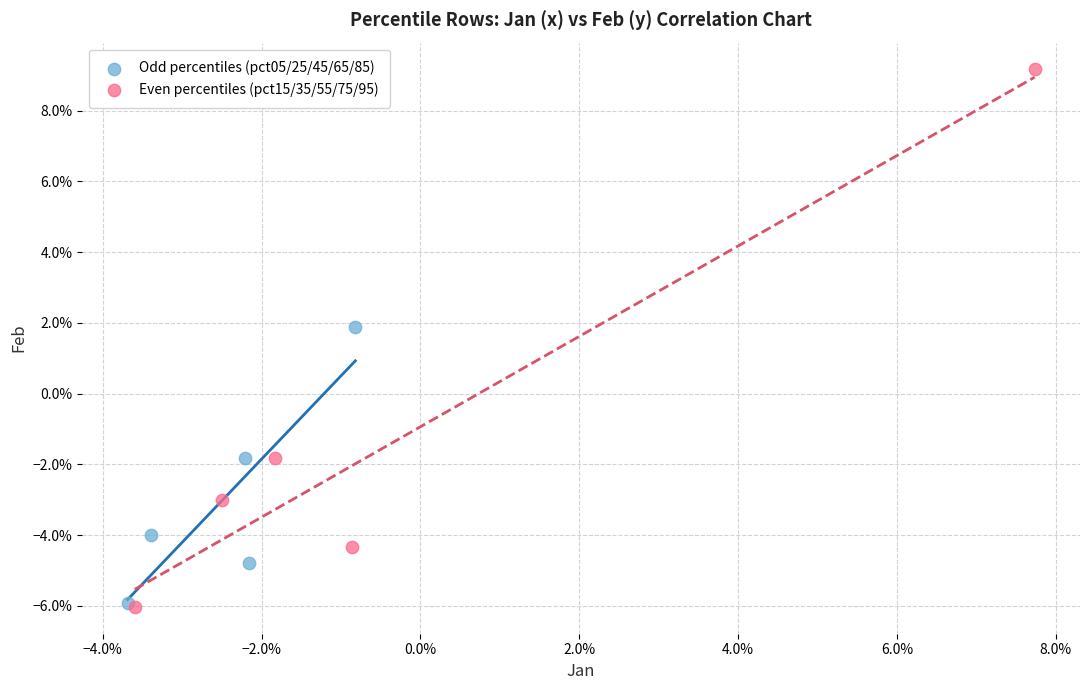

Which series has the largest Y range (max minus min)?

Even percentiles (pct15/35/55/75/95)